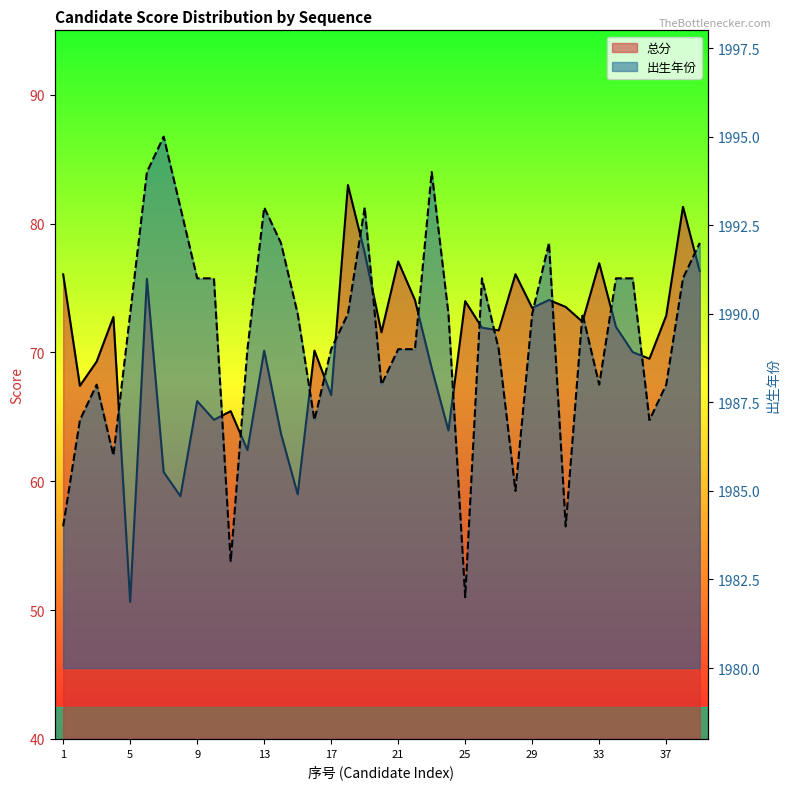

How many data points in 出生年份 are less than 1990?

18